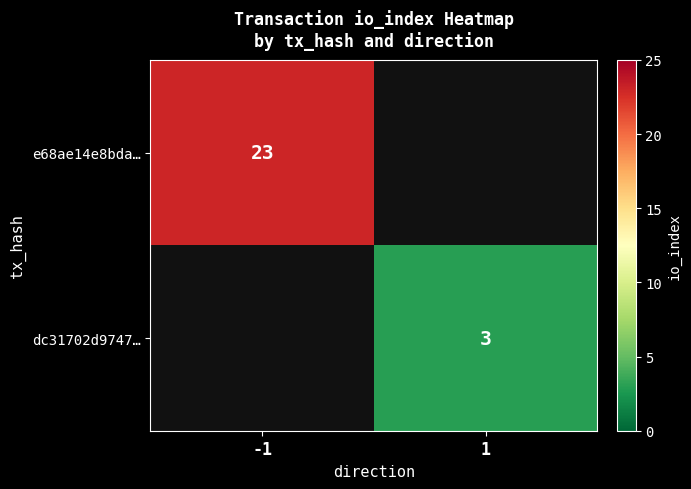

Is the value of e68ae14e8bda… at -1 greater than the value of dc31702d9747… at 1?

Yes